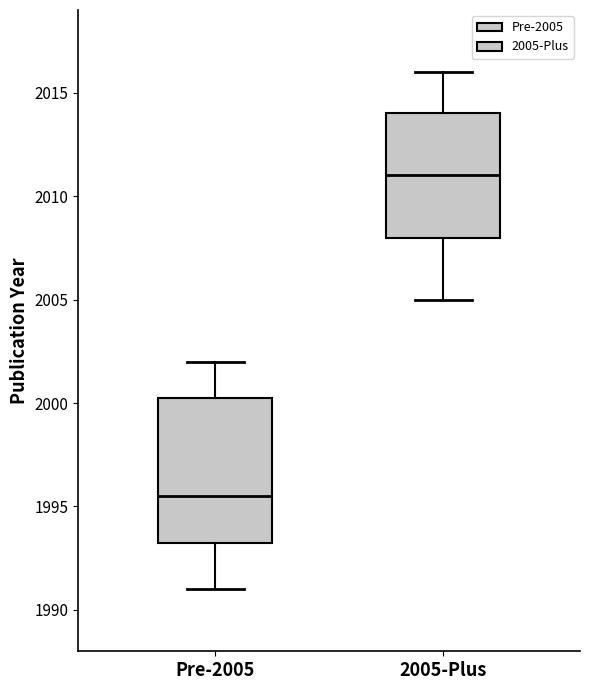

Reading left to right, read every box against the y-axis: the position of its median line, the range the box covers, and the ends of its whiskers. The values are not printed on the chart, so give them approximately, as read against the axis.

Pre-2005: median 1995.5, box 1993.5 to 2000.5, whiskers 1991.0 to 2002.0
2005-Plus: median 2011.0, box 2008.0 to 2014.0, whiskers 2005.0 to 2016.0